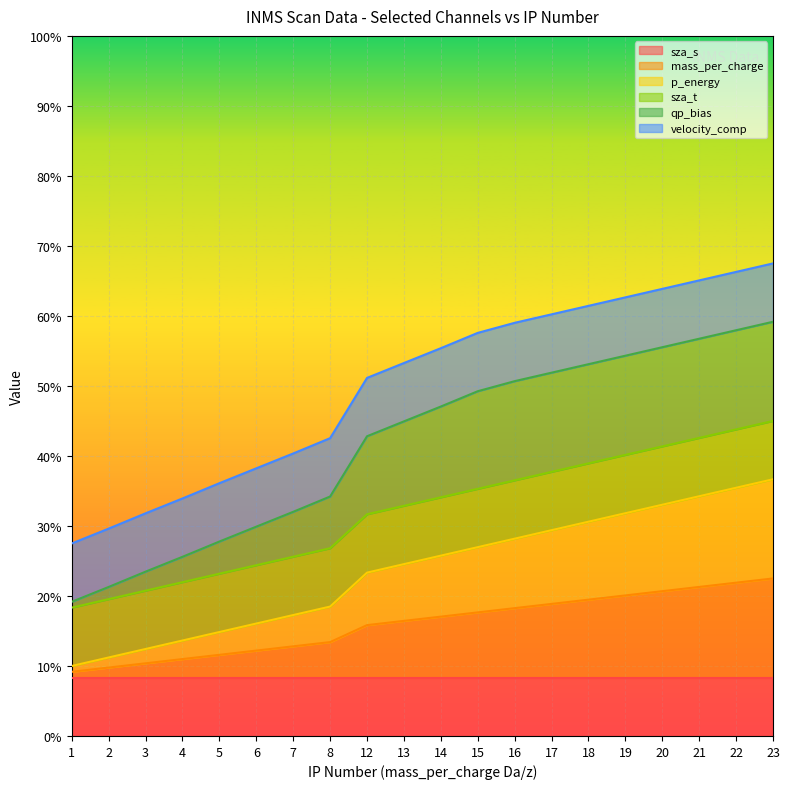

Which series has the largest range (max minus min)?

qp_bias